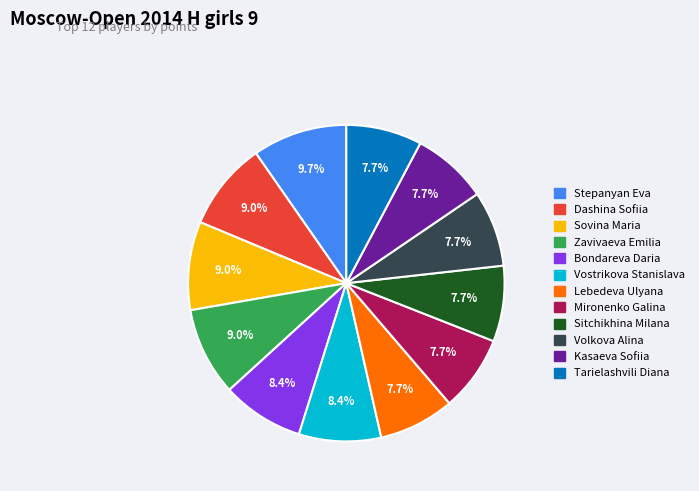

Between Dashina Sofiia and Volkova Alina, which is larger?

Dashina Sofiia